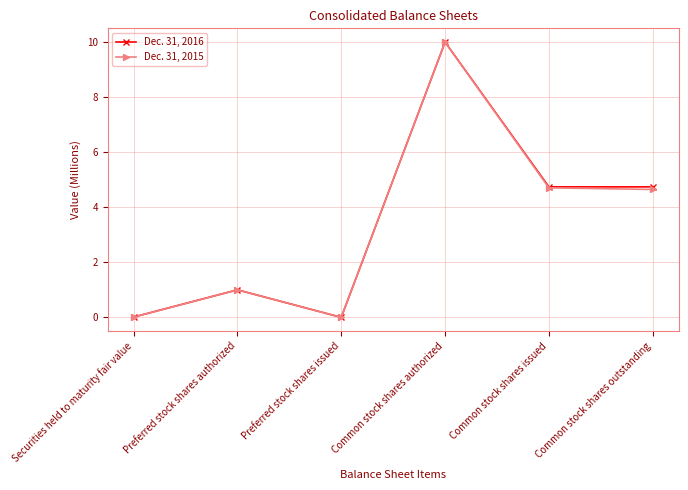

In Dec. 31, 2016, how many points are higher than both neighbors (excluding endpoints)?

2